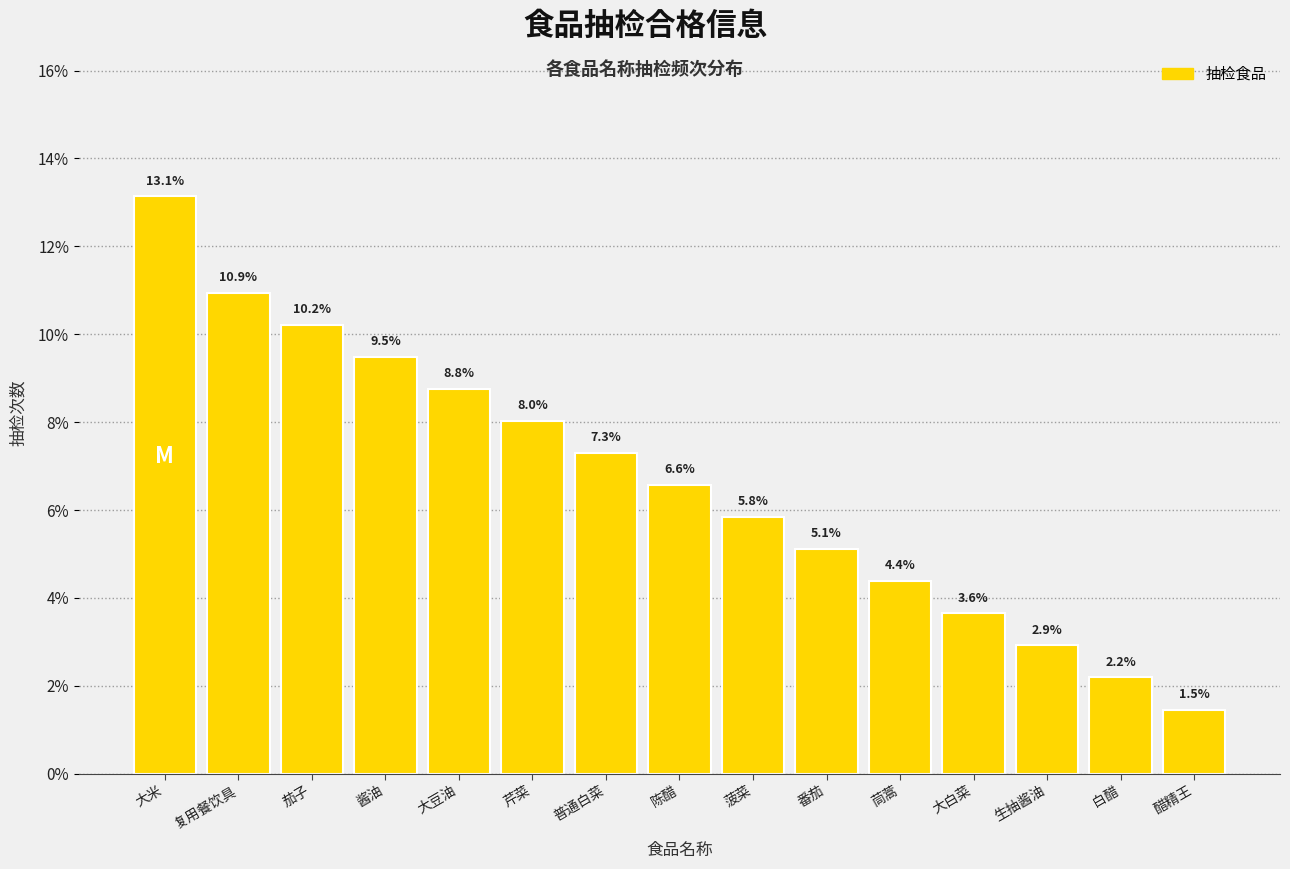

Reading left to right, list all the values displayed in this chart.

大米=13.1	复用餐饮具=10.9	茄子=10.2	酱油=9.5	大豆油=8.8	芹菜=8.0	普通白菜=7.3	陈醋=6.6	菠菜=5.8	番茄=5.1	茼蒿=4.4	大白菜=3.6	生抽酱油=2.9	白醋=2.2	醋精王=1.5